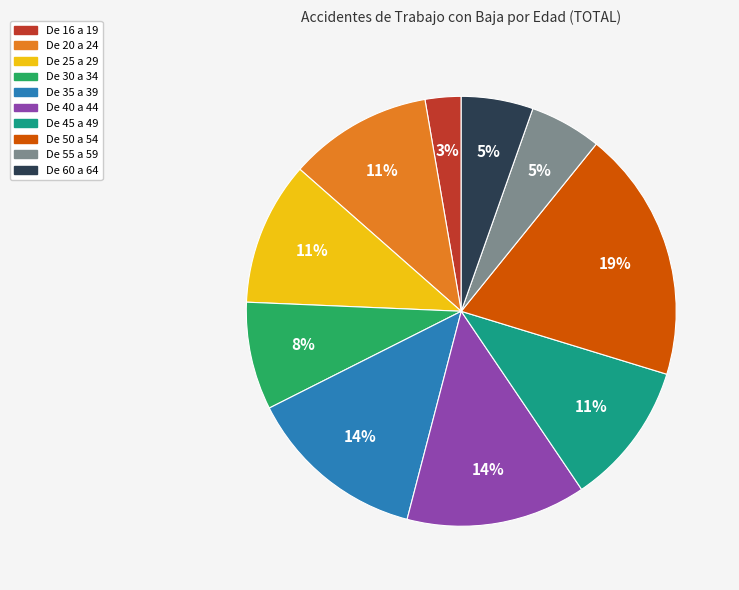

Is it true that De 20 a 24 is 18% of the pie?

False